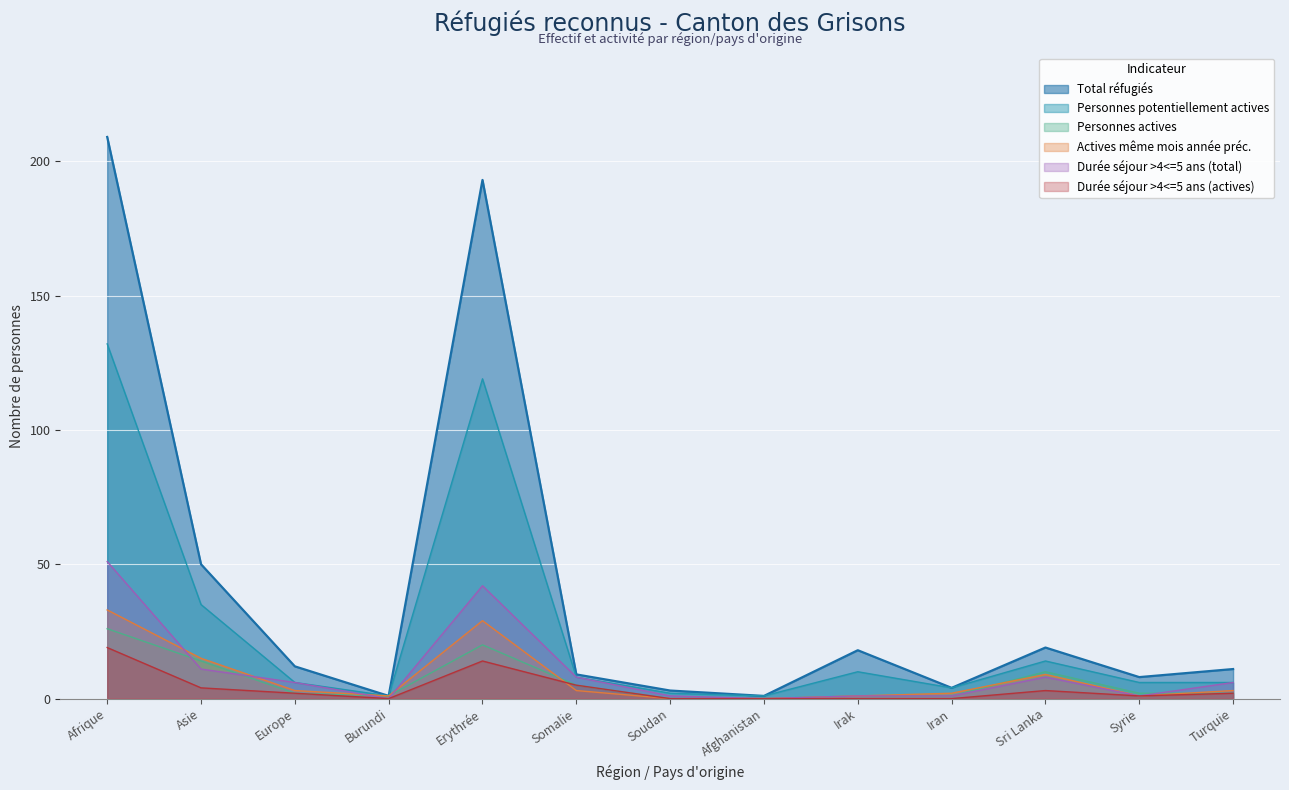

What is the difference between the second highest and minimum values in the Actives même mois année préc. series?

29